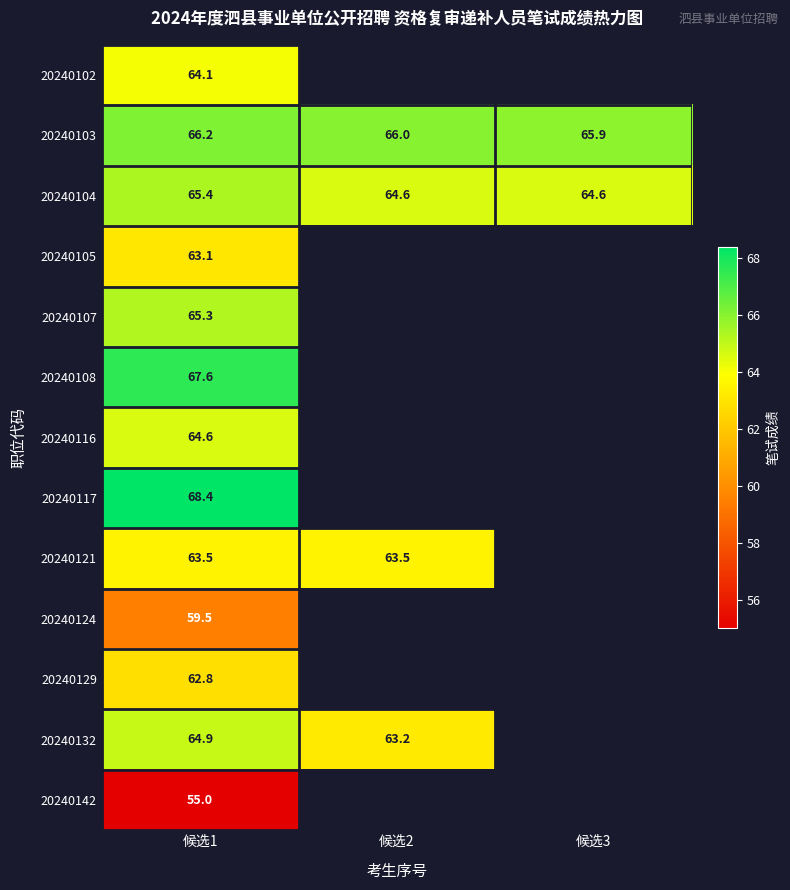

At how many categories does at least one series exceed 65?

3